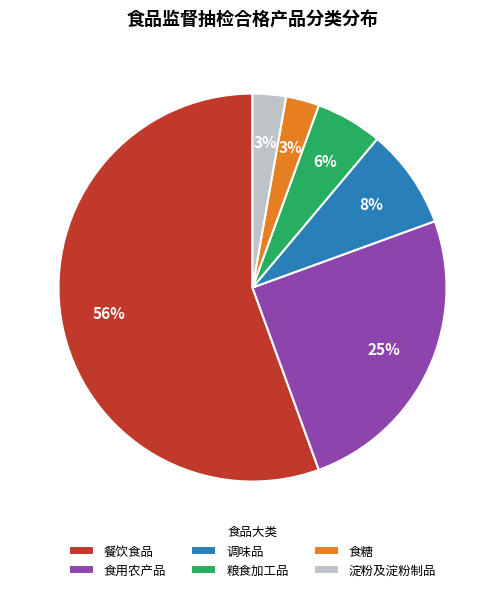

To the nearest percent, what portion does 调味品 represent?

8%